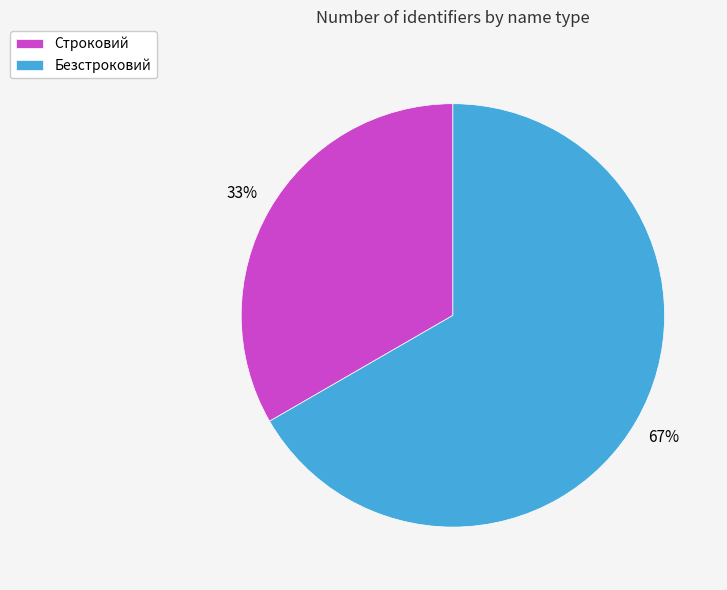

To the nearest percent, what is the average slice percentage?

50%